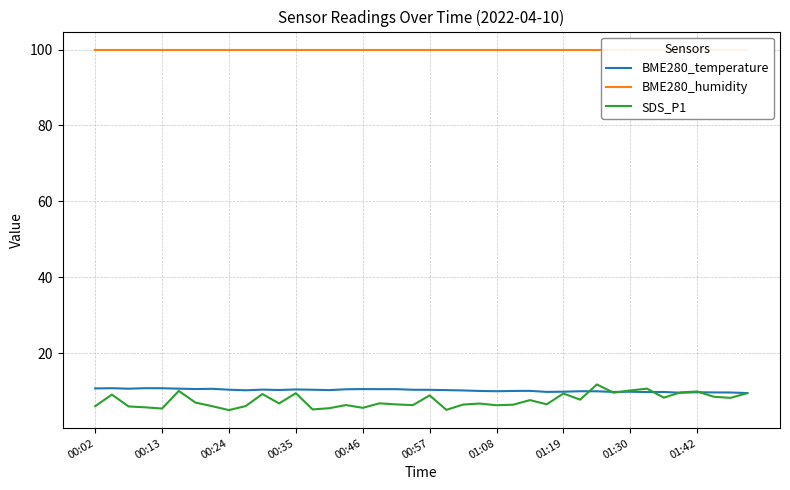

What is the minimum value for SDS_P1?

5.0